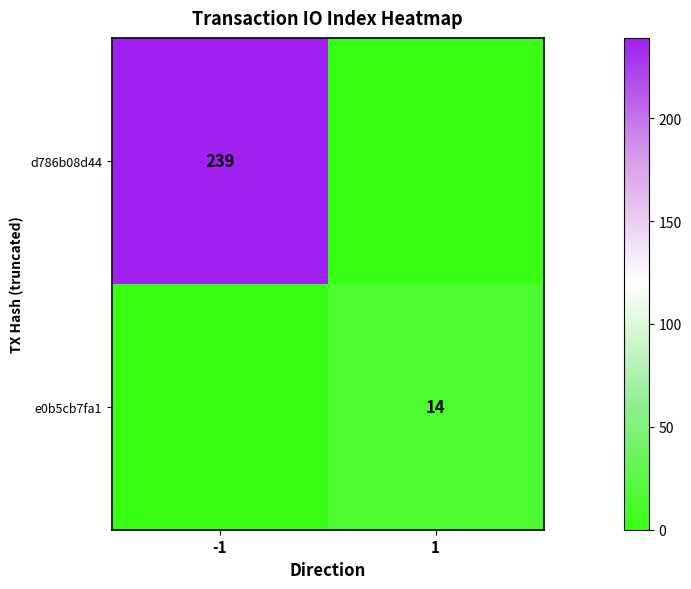

Is it true that d786b08d44 equals 239 at -1?

True